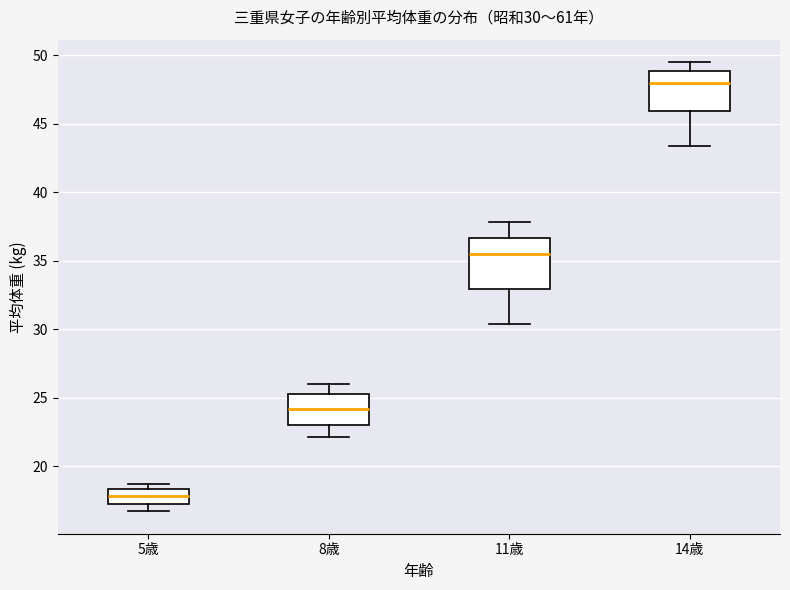

Which box's median line is the highest?

14歳